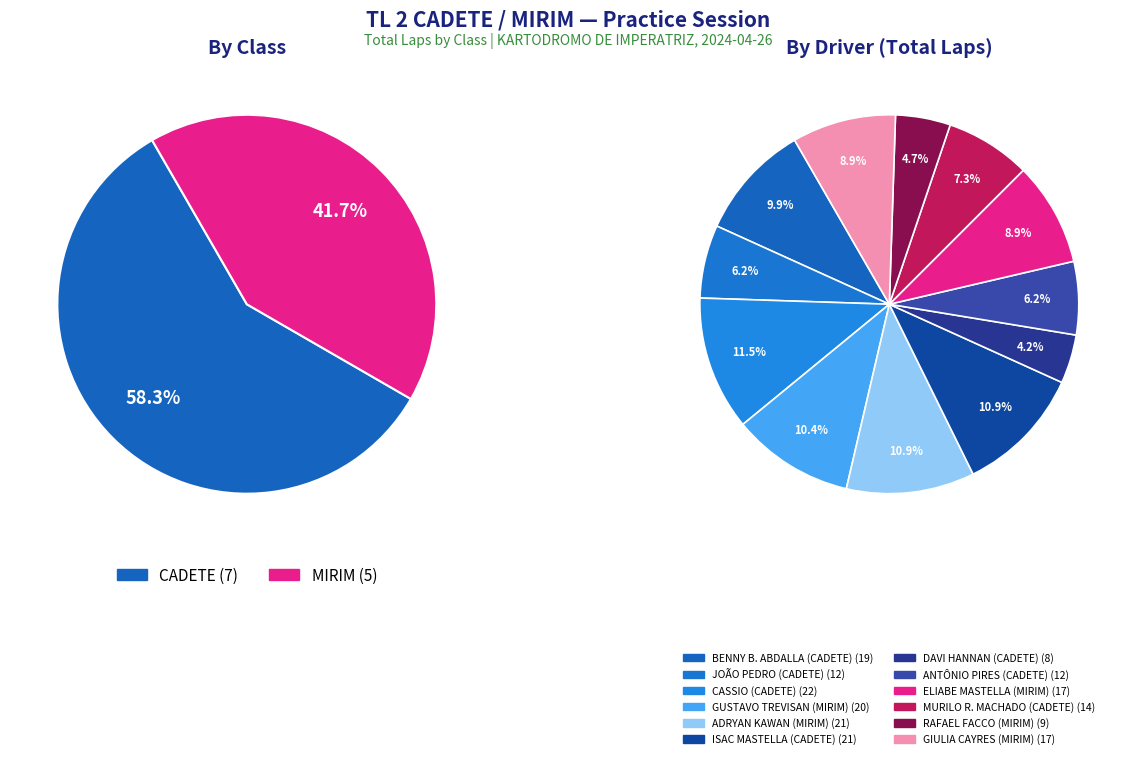

Which slice is the smallest?

DAVI HANNAN (CADETE)